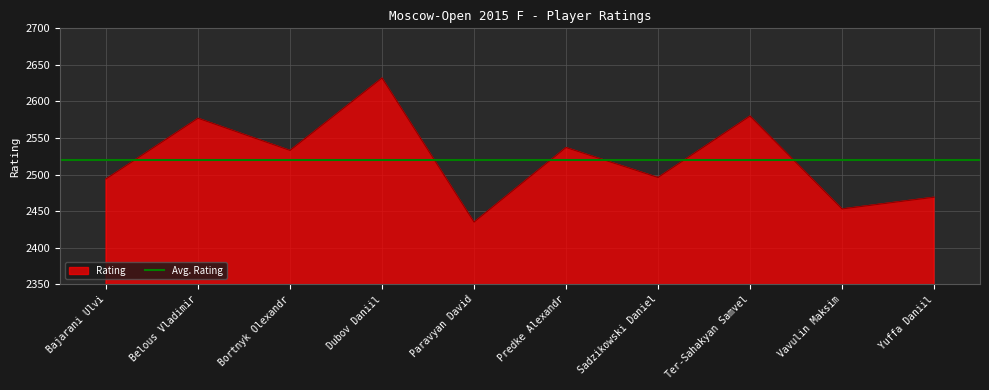

How many interior local valleys (lower than both neighbors) does the data have?

4